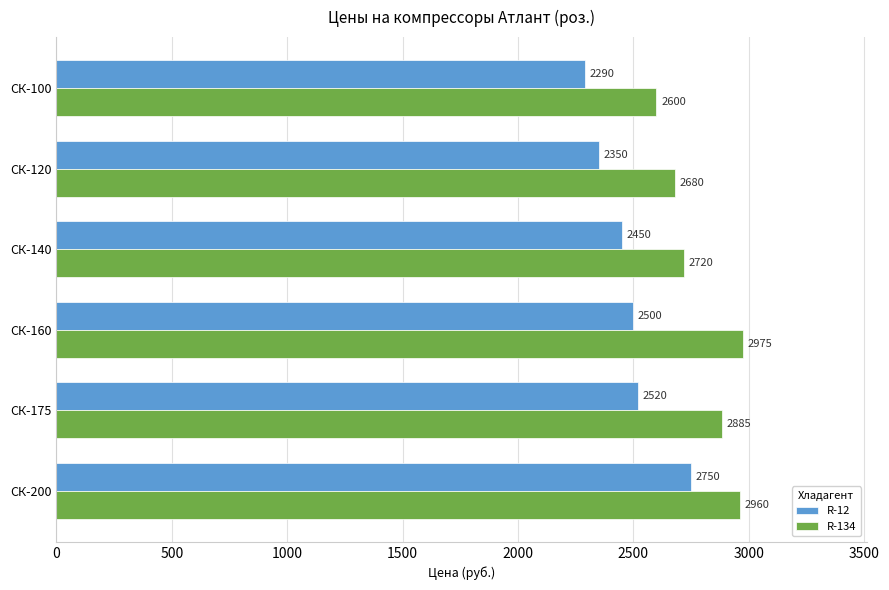

Which series has the largest total across all categories?

R-134